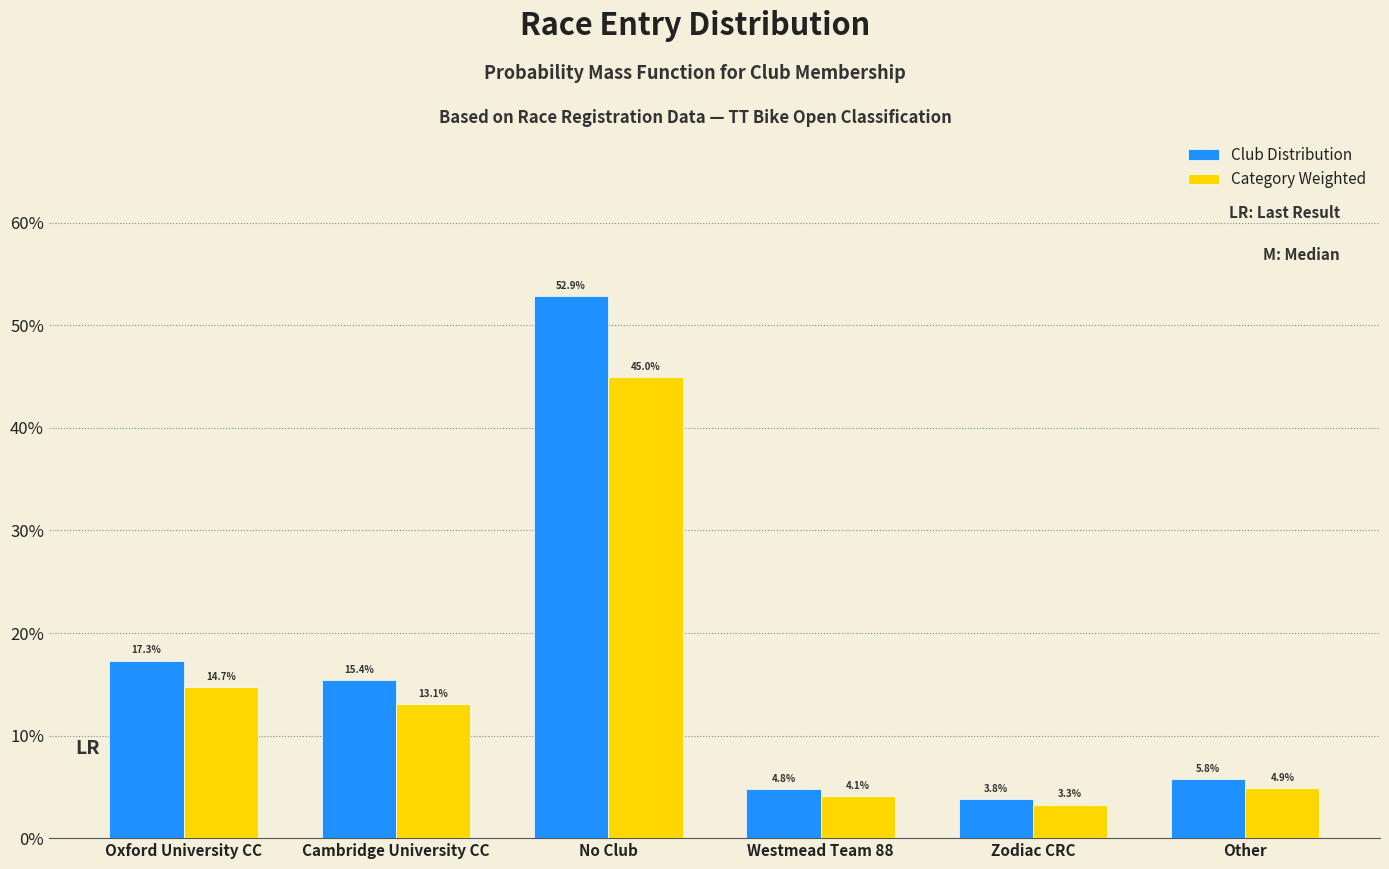

Does the chart contain stacked bars?

No